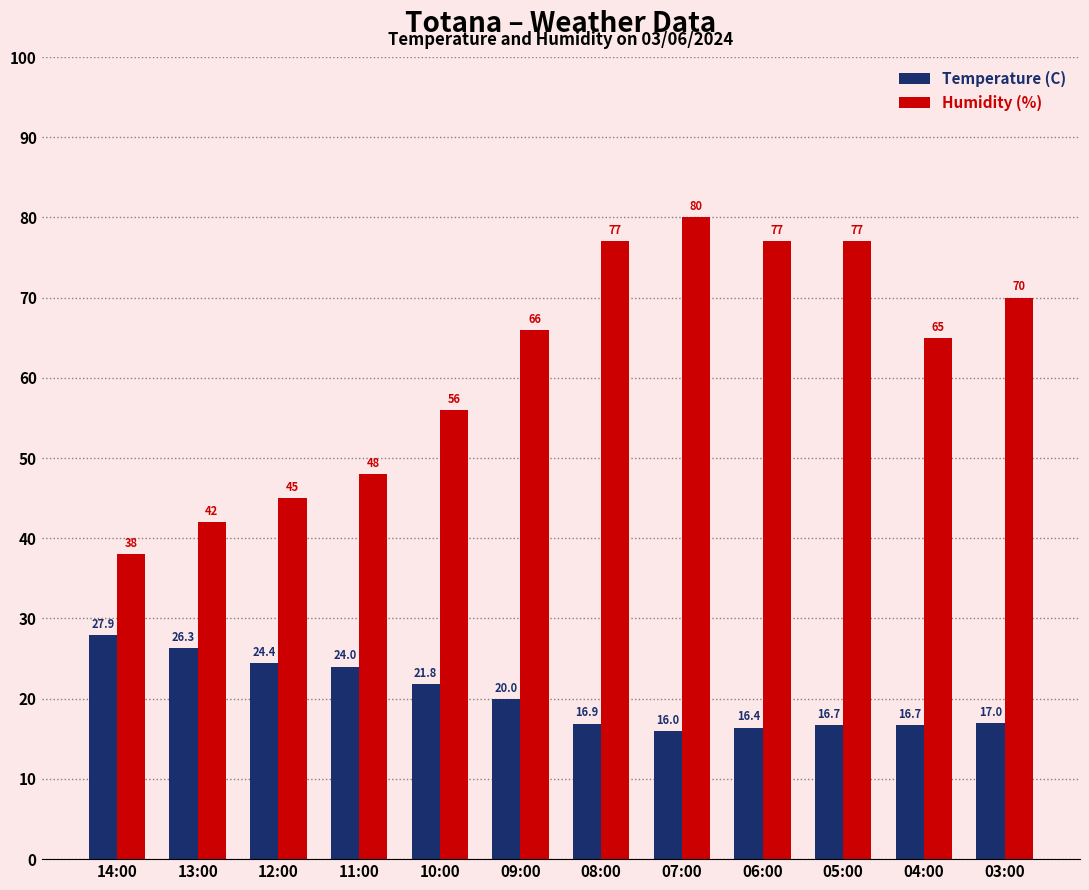

What is the label of the 7th bar from the right?

09:00